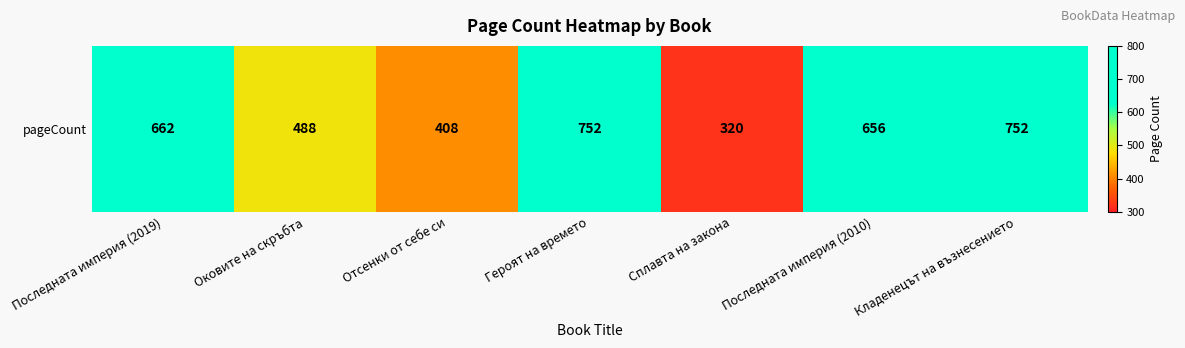

At which label does the data first exceed 656?

Последната империя (2019)